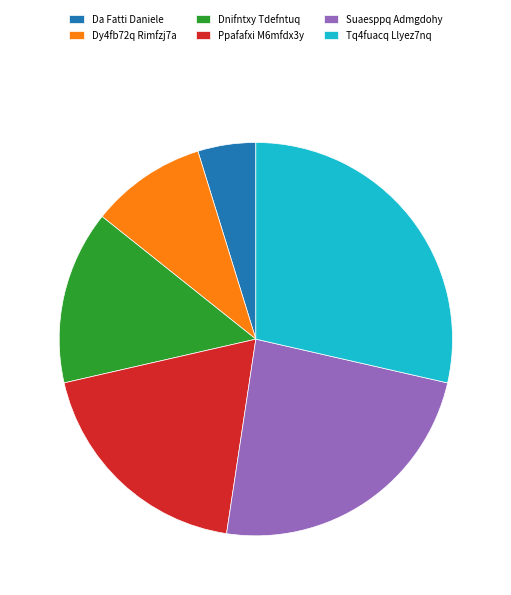

Do Tq4fuacq Llyez7nq and Suaesppq Admgdohy together represent more than half of the pie?

Yes